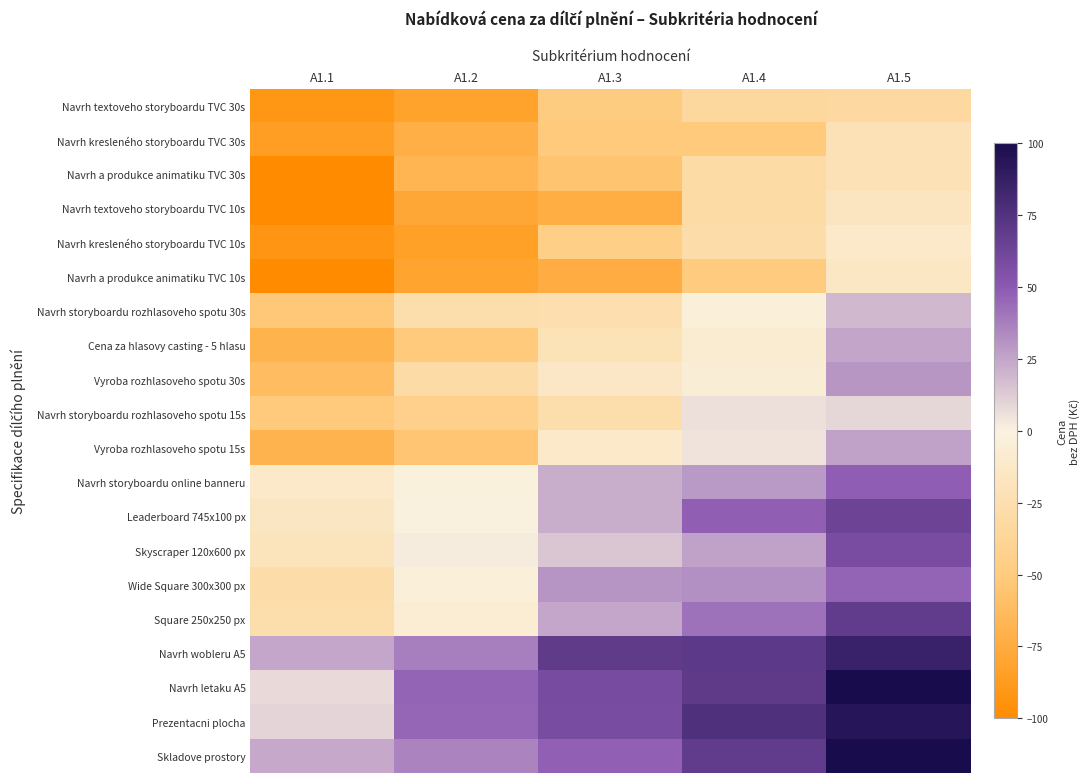

Reading right to left, transcribe all the data shown in this chart.

Navrh textoveho storyboardu TVC 30s: A1.5=-32.2	A1.4=-34.1	A1.3=-49.2	A1.2=-81.8	A1.1=-91.8
Navrh kresleného storyboardu TVC 30s: A1.5=-21.5	A1.4=-51.2	A1.3=-51.4	A1.2=-72.2	A1.1=-85.7
Navrh a produkce animatiku TVC 30s: A1.5=-21.7	A1.4=-30.3	A1.3=-55.7	A1.2=-67.2	A1.1=-100.0
Navrh textoveho storyboardu TVC 10s: A1.5=-16.1	A1.4=-30.2	A1.3=-73.1	A1.2=-78.4	A1.1=-100.0
Navrh kresleného storyboardu TVC 10s: A1.5=-11.6	A1.4=-28.2	A1.3=-45.9	A1.2=-84.4	A1.1=-92.3
Navrh a produkce animatiku TVC 10s: A1.5=-14.5	A1.4=-50.4	A1.3=-73.7	A1.2=-81.0	A1.1=-100.0
Navrh storyboardu rozhlasoveho spotu 30s: A1.5=19.1	A1.4=-3.9	A1.3=-25.2	A1.2=-26.0	A1.1=-52.7
Cena za hlasovy casting - 5 hlasu: A1.5=25.1	A1.4=-8.2	A1.3=-20.7	A1.2=-51.1	A1.1=-69.3
Vyroba rozhlasoveho spotu 30s: A1.5=30.0	A1.4=-5.6	A1.3=-14.0	A1.2=-30.0	A1.1=-61.9
Navrh storyboardu rozhlasoveho spotu 15s: A1.5=9.2	A1.4=5.5	A1.3=-26.4	A1.2=-43.4	A1.1=-50.9
Vyroba rozhlasoveho spotu 15s: A1.5=26.2	A1.4=4.9	A1.3=-11.4	A1.2=-54.8	A1.1=-69.0
Navrh storyboardu online banneru: A1.5=48.4	A1.4=29.2	A1.3=22.1	A1.2=-1.2	A1.1=-11.6
Leaderboard 745x100 px: A1.5=64.0	A1.4=47.9	A1.3=22.0	A1.2=-0.9	A1.1=-14.9
Skyscraper 120x600 px: A1.5=58.1	A1.4=25.9	A1.3=14.1	A1.2=1.8	A1.1=-18.4
Wide Square 300x300 px: A1.5=46.7	A1.4=32.0	A1.3=30.6	A1.2=-2.7	A1.1=-28.6
Square 250x250 px: A1.5=68.5	A1.4=41.7	A1.3=24.9	A1.2=-6.2	A1.1=-26.6
Navrh wobleru A5: A1.5=85.7	A1.4=70.0	A1.3=69.4	A1.2=37.2	A1.1=24.9
Navrh letaku A5: A1.5=100.0	A1.4=69.8	A1.3=58.9	A1.2=46.7	A1.1=7.7
Prezentacni plocha: A1.5=94.0	A1.4=76.4	A1.3=58.4	A1.2=45.9	A1.1=9.6
Skladove prostory: A1.5=100.0	A1.4=68.5	A1.3=47.6	A1.2=35.9	A1.1=23.9